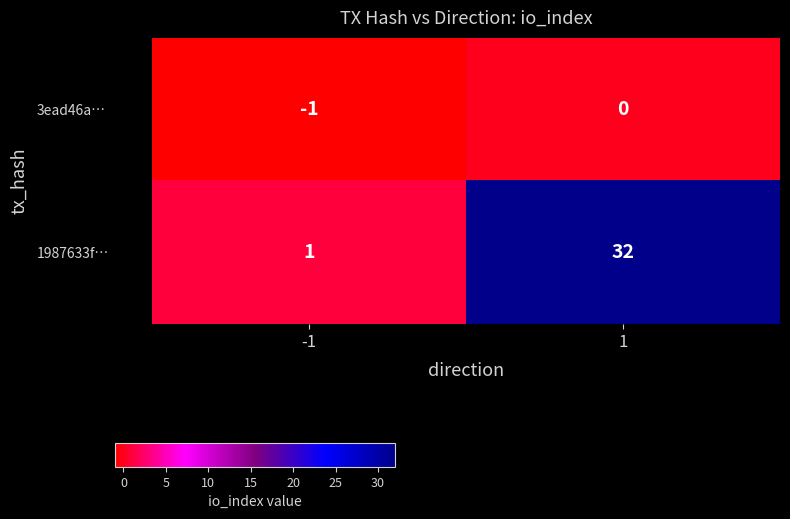

At -1, list the series in order from largest to smallest.

1987633f…, 3ead46a…